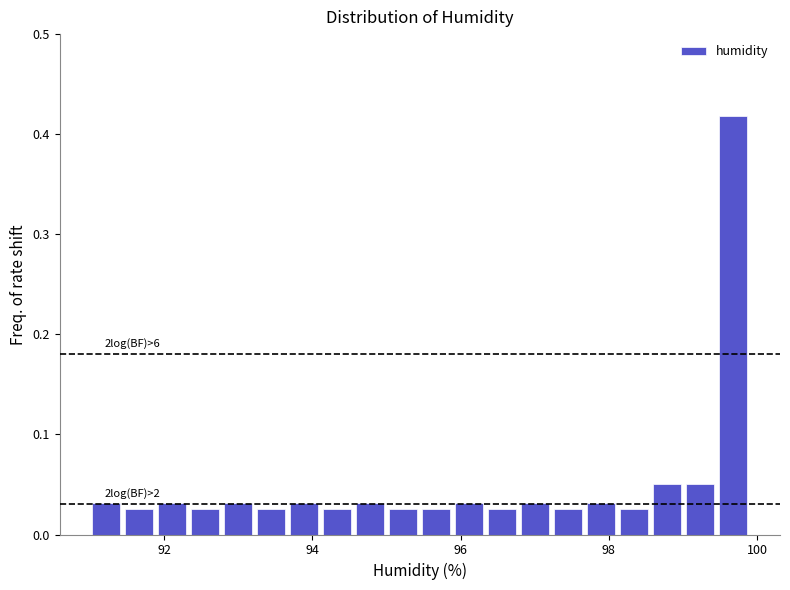

Around what value on the x-axis is the tallest bar? Give the approximate position of its centre, as read against the axis.

99.6